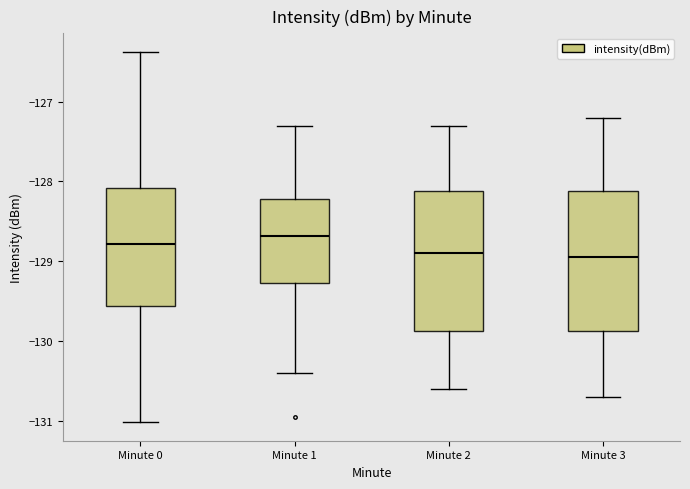

Where does the lower whisker of the box for Minute 0 end on the y-axis? The values are not printed on the chart, so give them approximately, as read against the axis.

-131.0